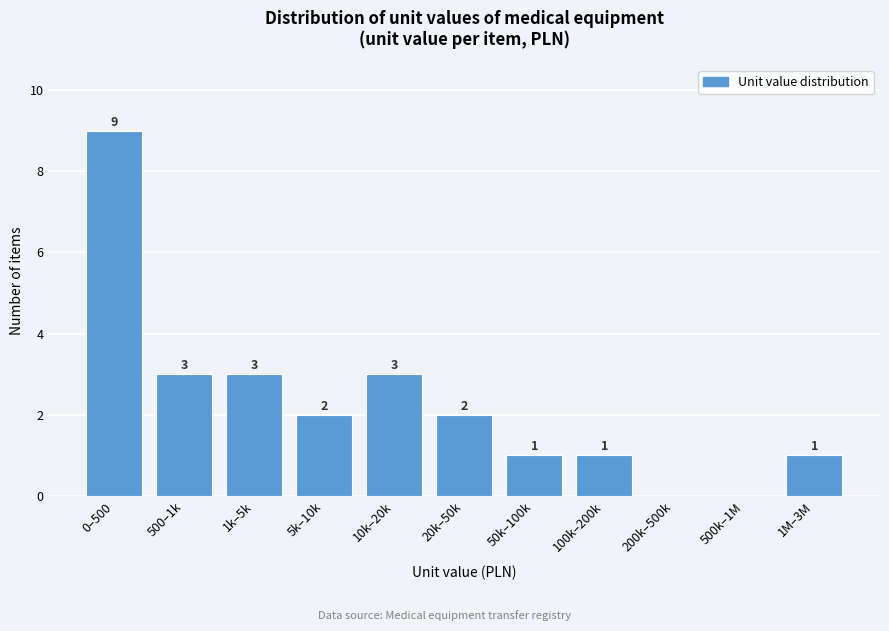

Reading left to right, list all the values displayed in this chart.

0–500=9	500–1k=3	1k–5k=3	5k–10k=2	10k–20k=3	20k–50k=2	50k–100k=1	100k–200k=1	200k–500k=0	500k–1M=0	1M–3M=1